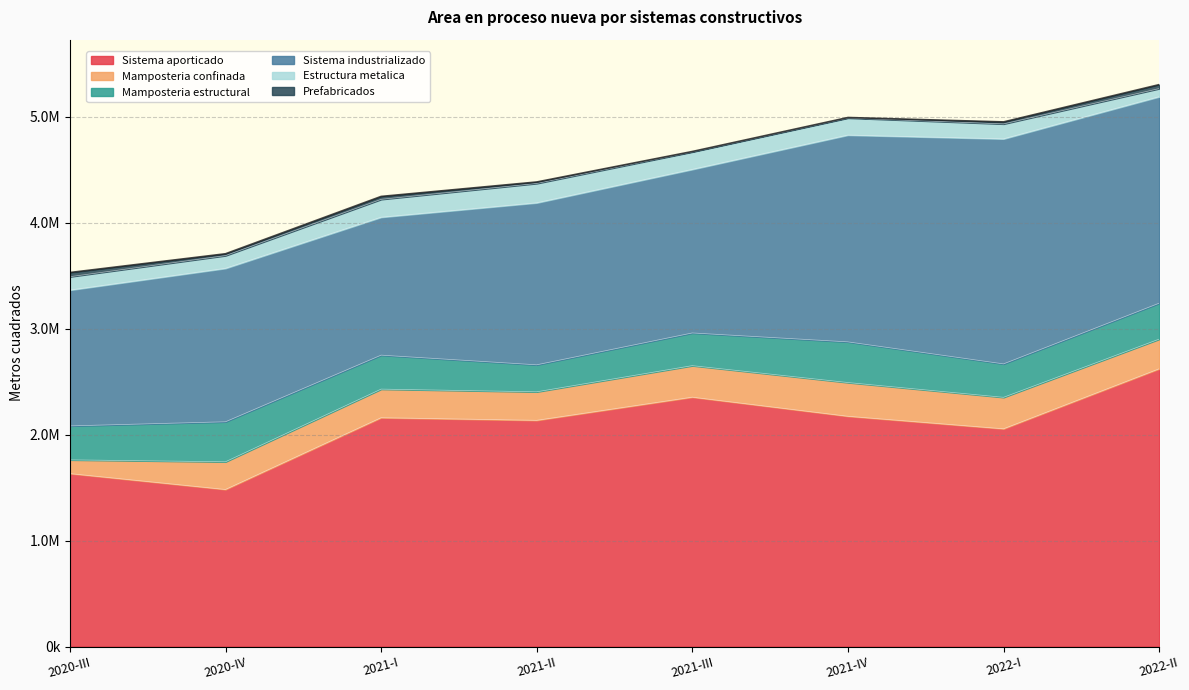

What is the difference between the second highest and minimum values in the Estructura metalica series?

91928